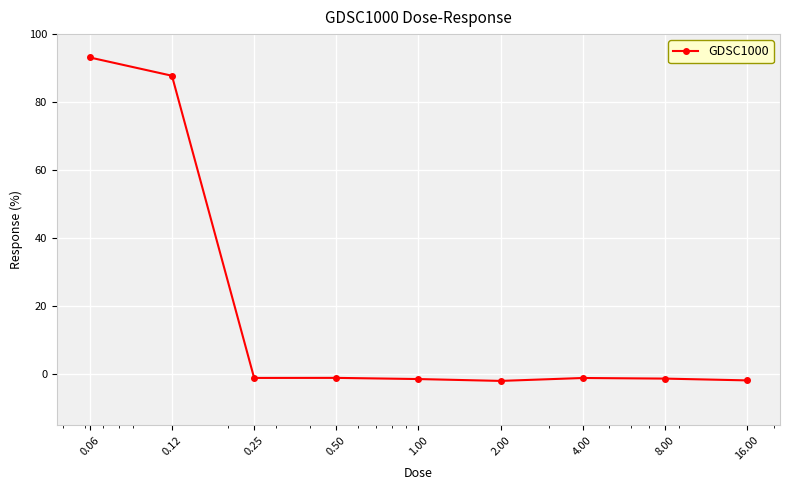

What is the average value?

19.0